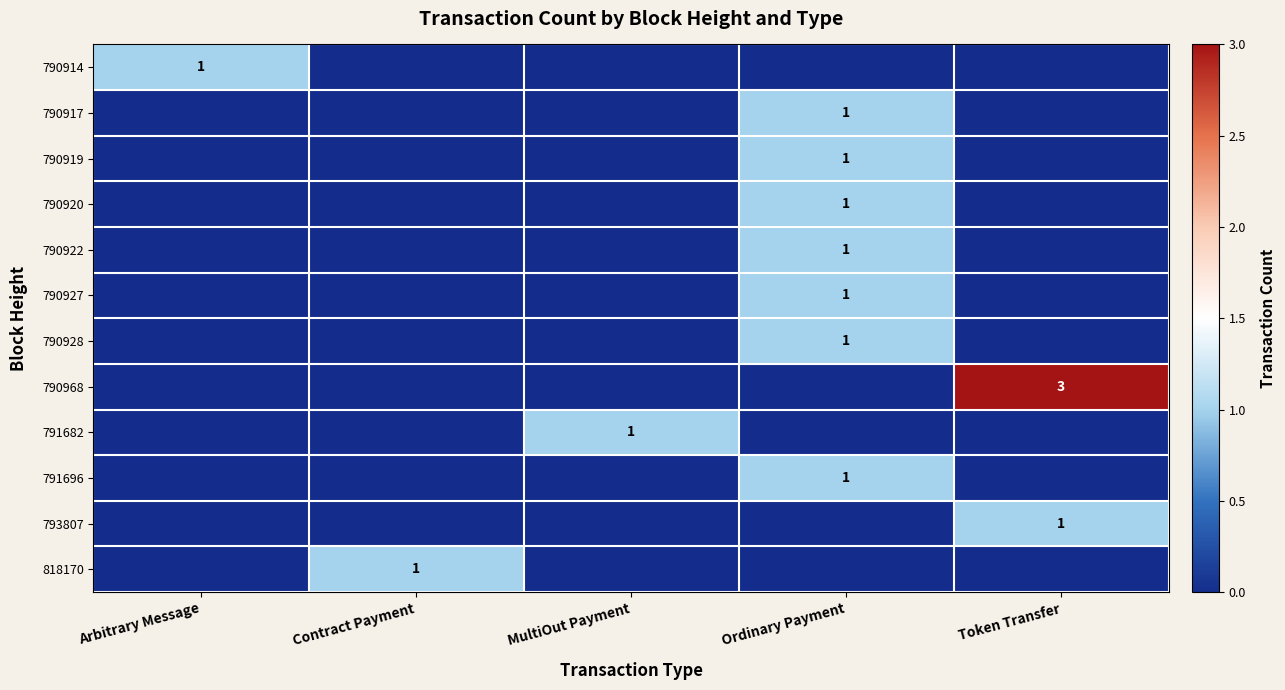

True or false: 793807 has a value of 1 at Token Transfer.

True